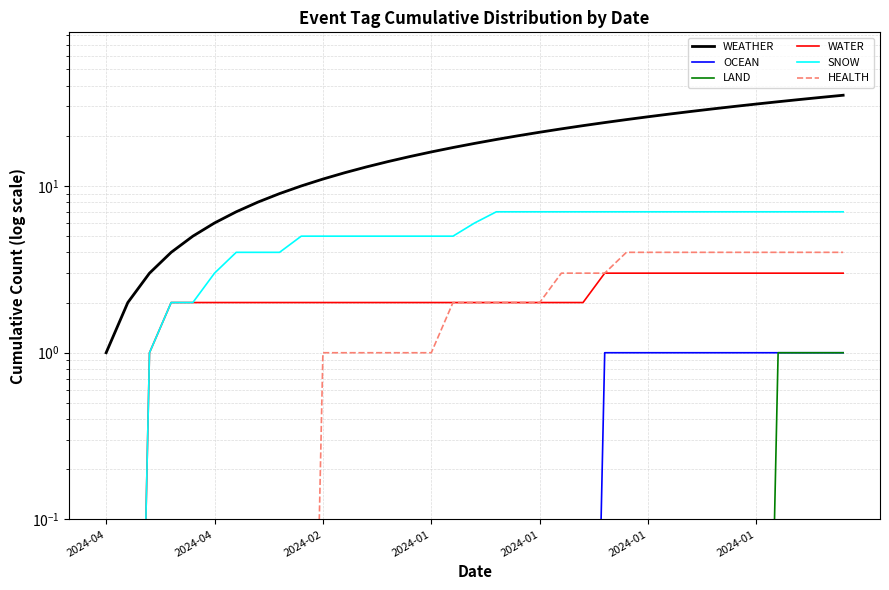

What is the maximum value for OCEAN?

1.0